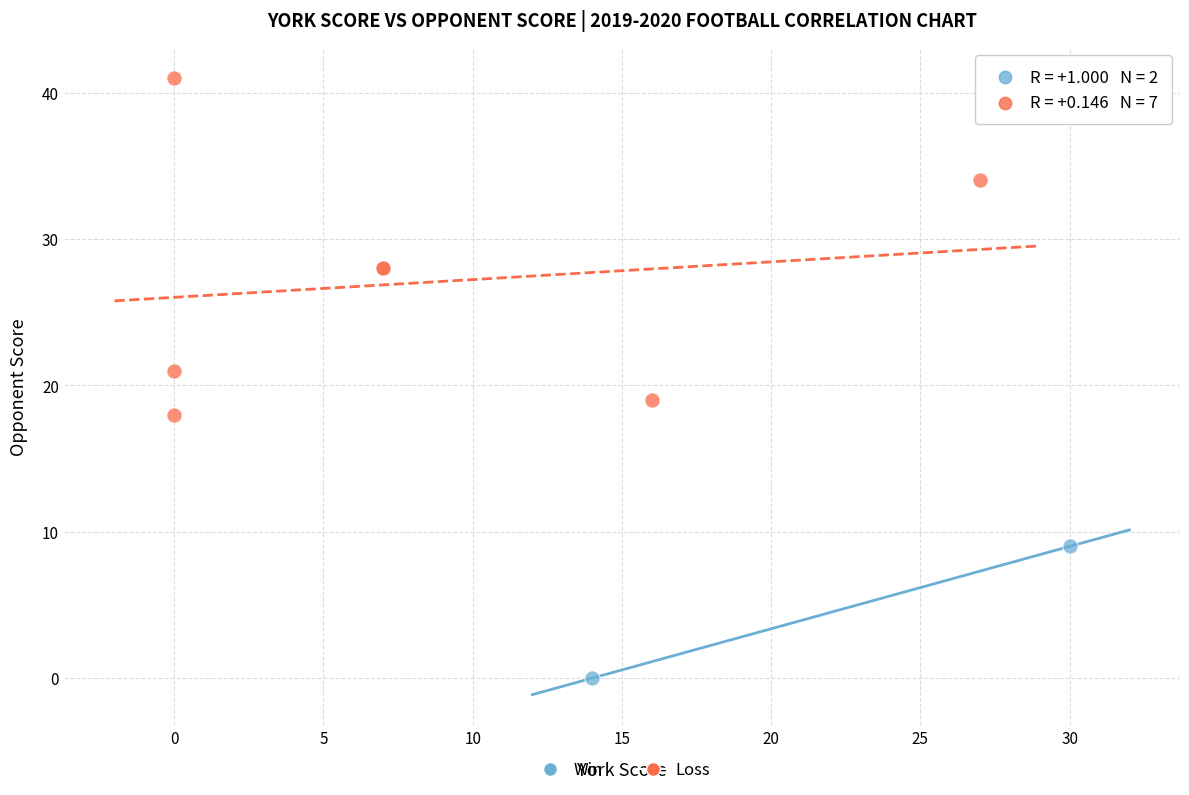

What are all the series names shown in the legend?

Win, Loss